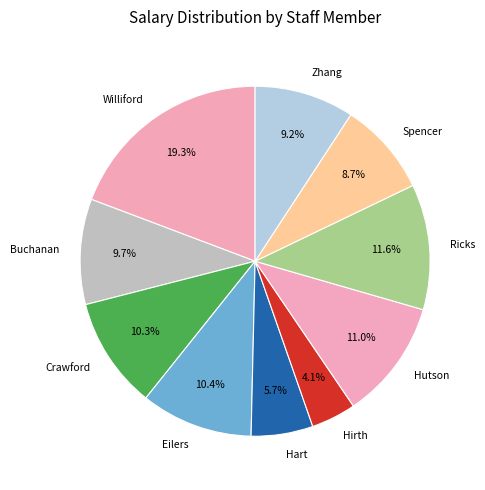

How many segments does this pie chart have?

10